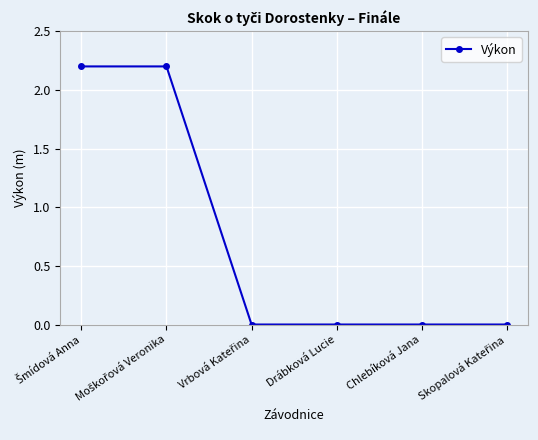

True or false: the data shows -0.8 at Drábková Lucie.

False